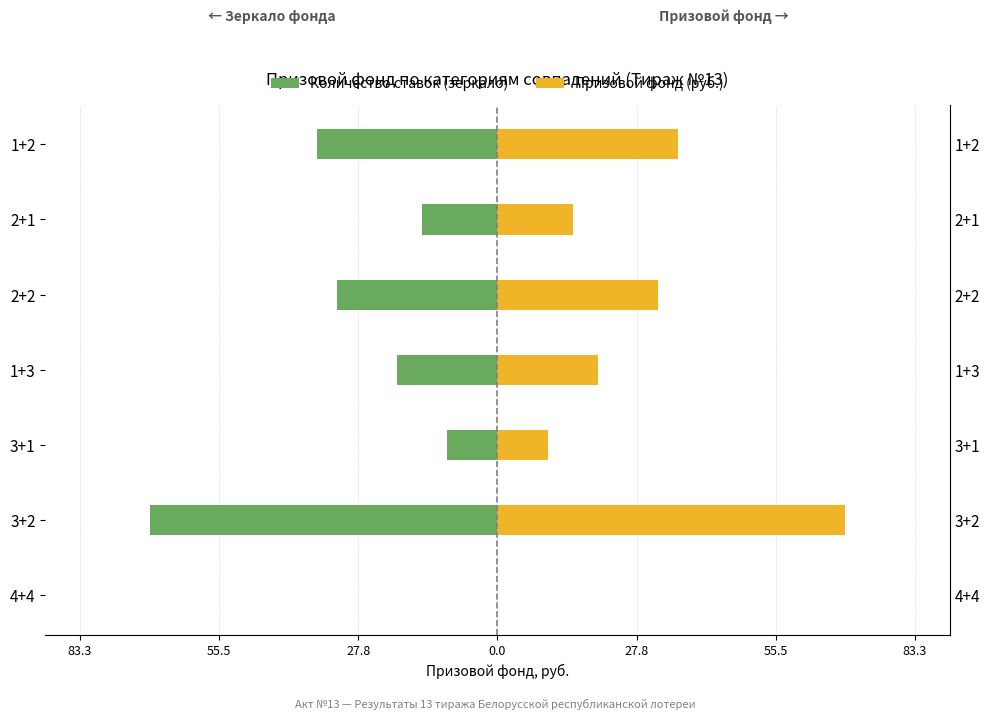

Between 3+2 and 1+2, which series saw the biggest shift?

Количество ставок (зеркало)